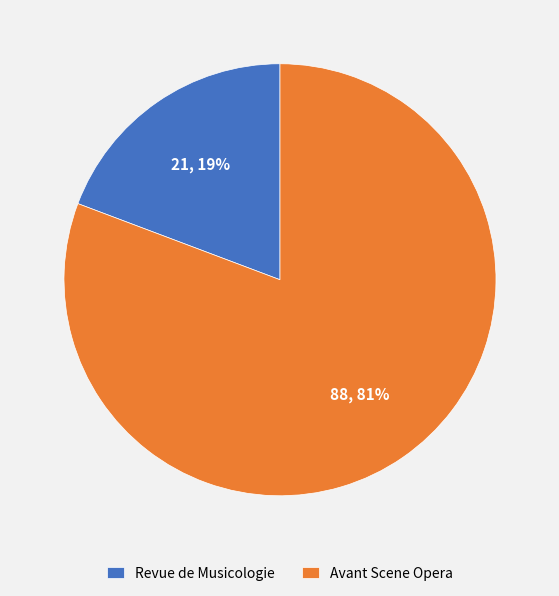

To the nearest percent, what is the combined percentage of Revue de Musicologie and Avant Scene Opera?

100%